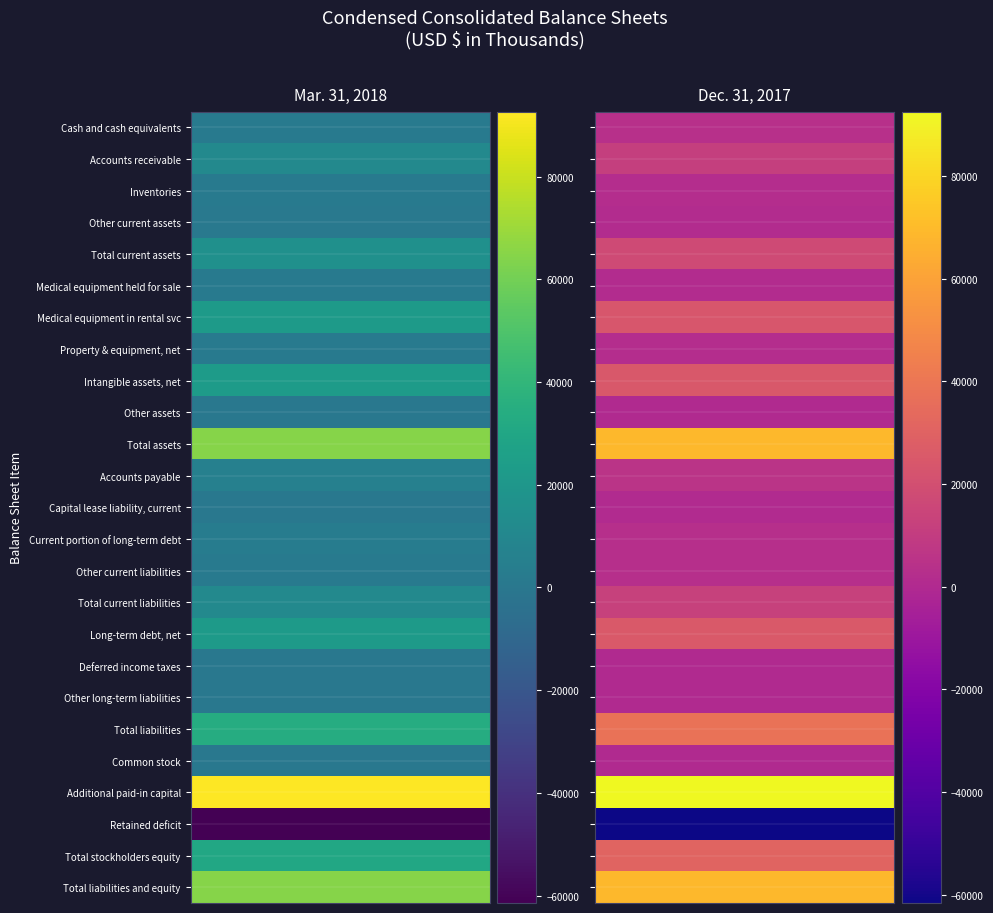

Which series has the widest spread of values?

Total liabilities